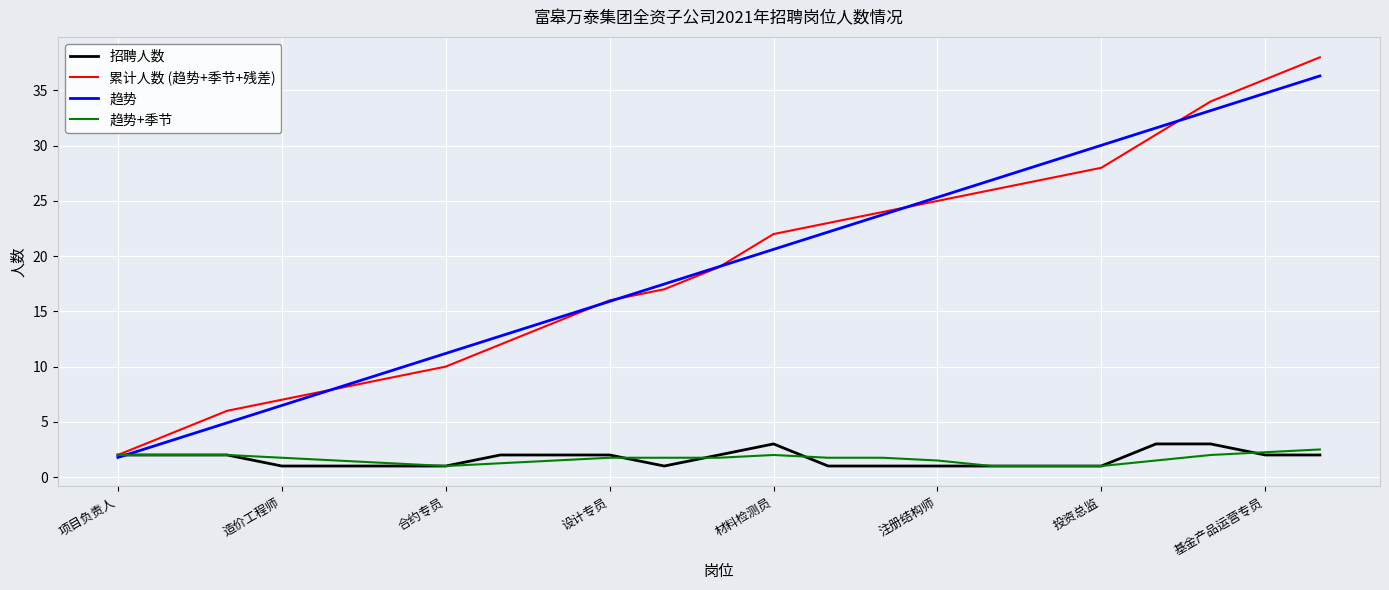

What is the lowest value of the 趋势+季节 series?

1.0